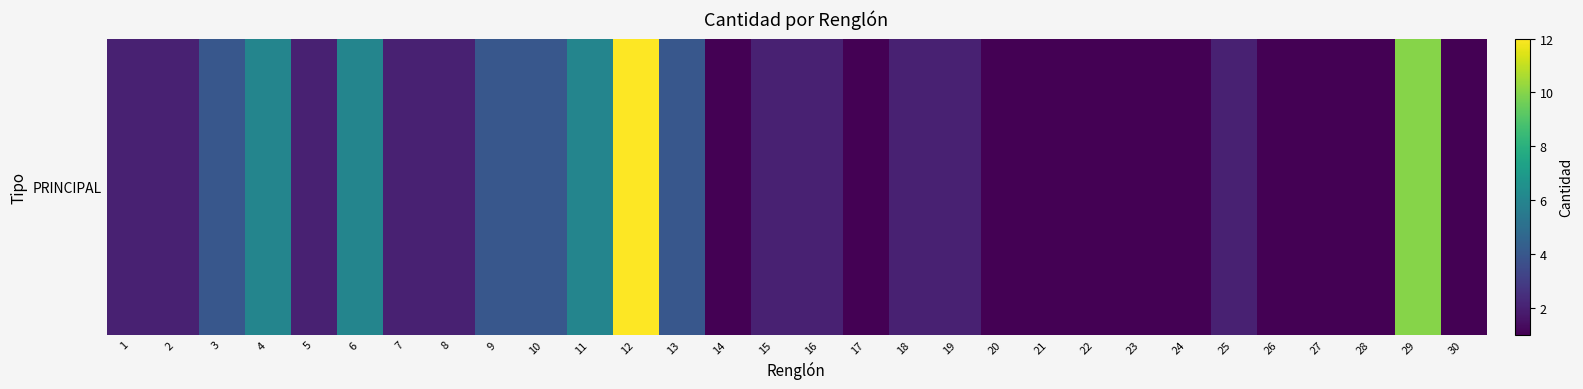

At which category does the chart reach its minimum across all series?

14